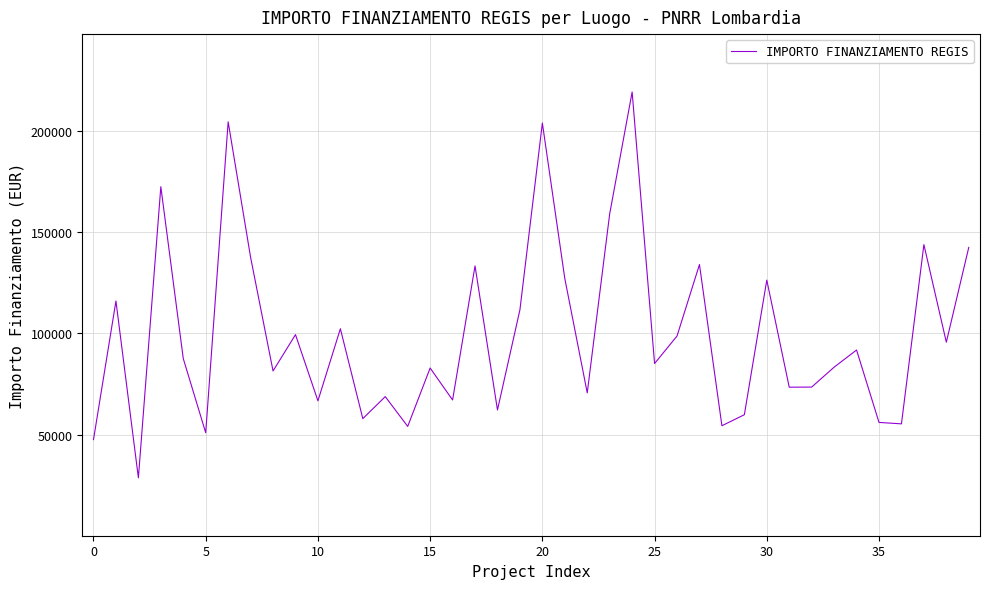

What is the minimum value shown in the chart?

28673.0